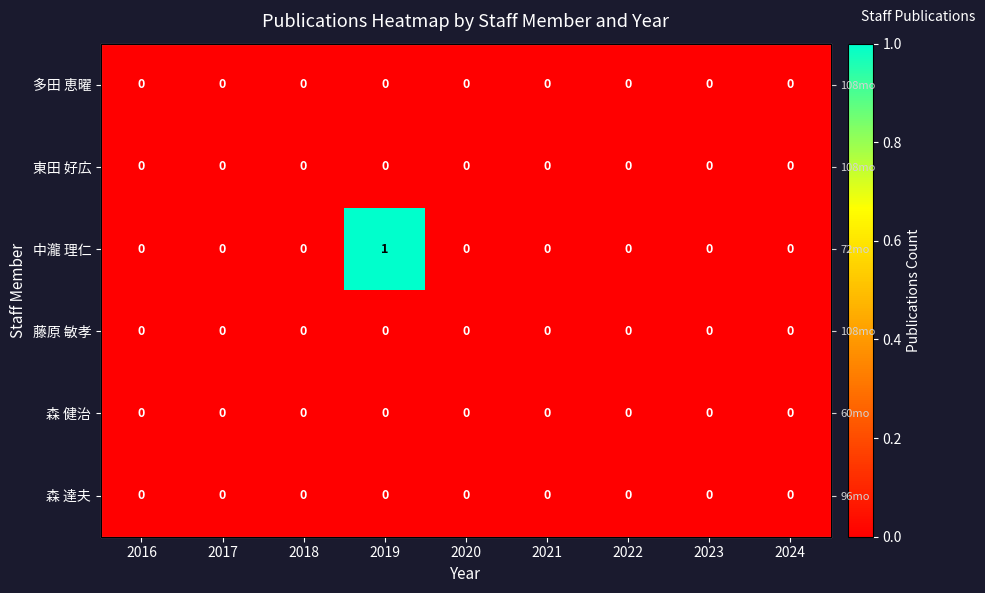

Between 2016 and 2022, which is larger?

2016